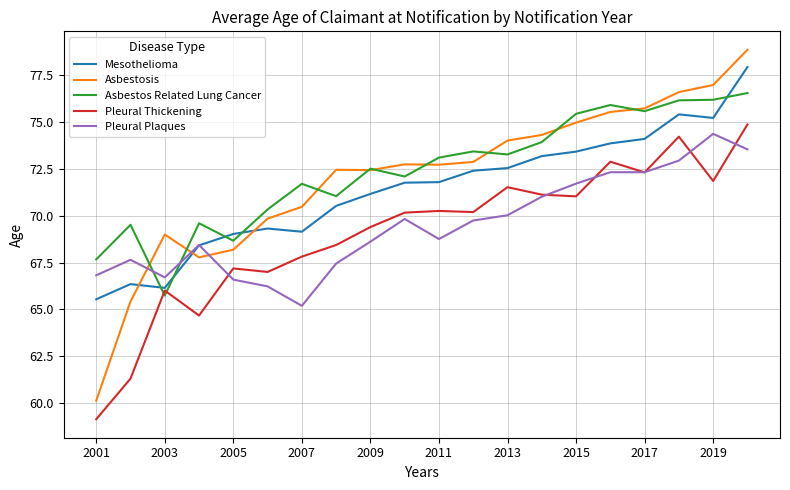

What is the average value of the Asbestosis series?

72.1